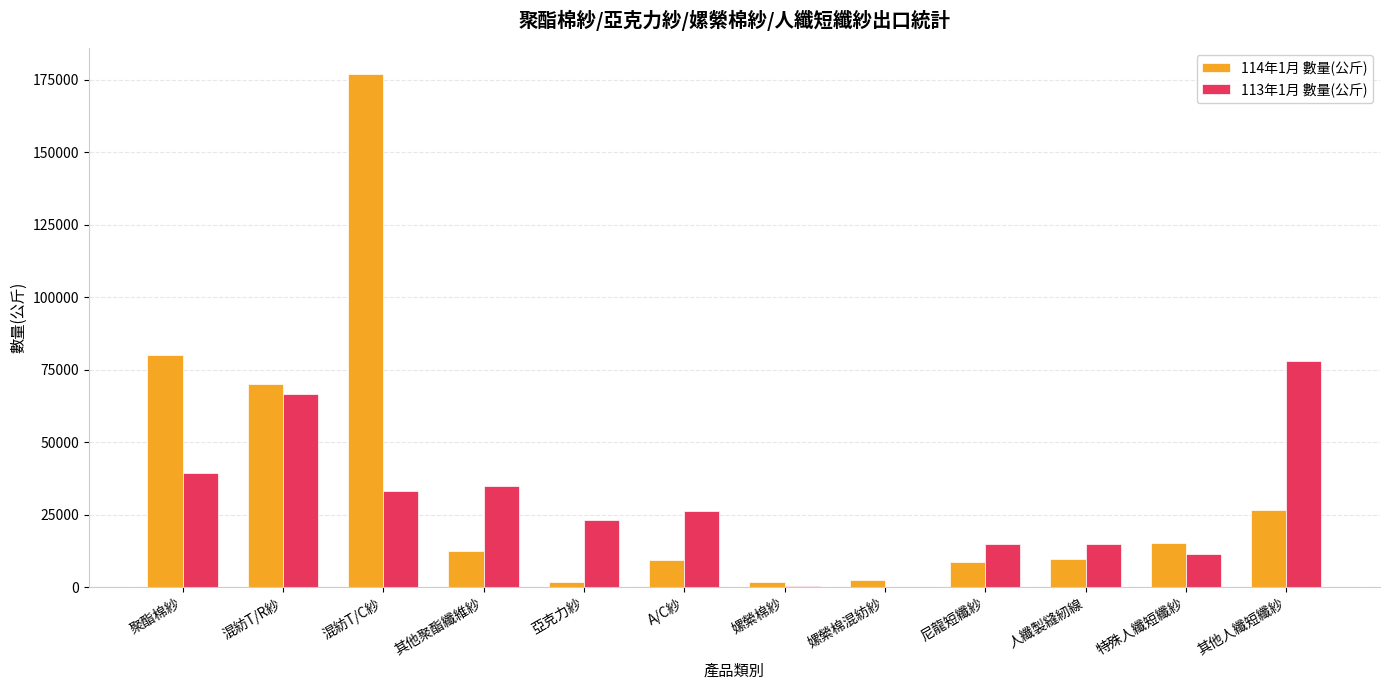

Which category has the highest value across all series?

混紡T/C紗